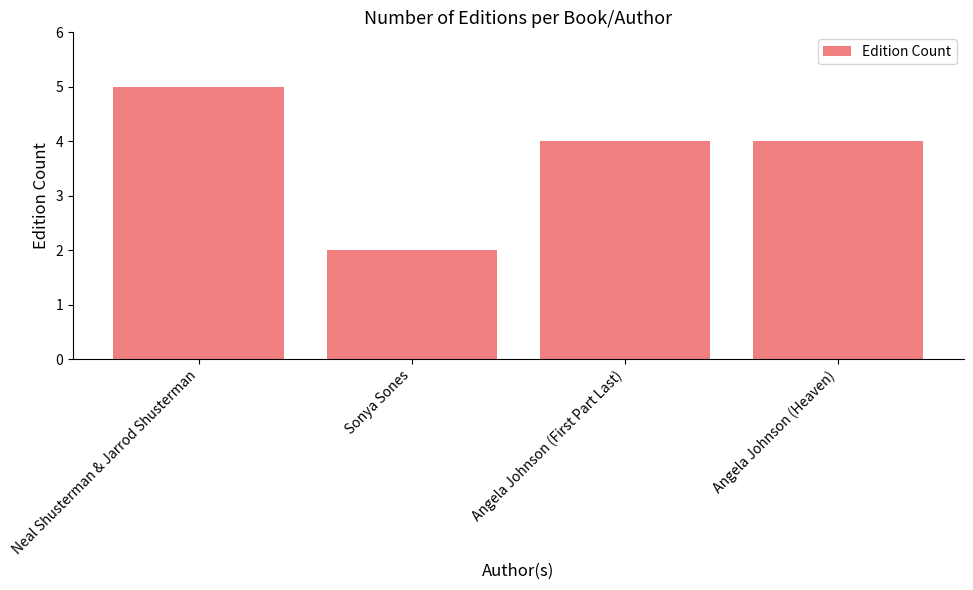

What is the approximate value at Angela Johnson (Heaven)?

4